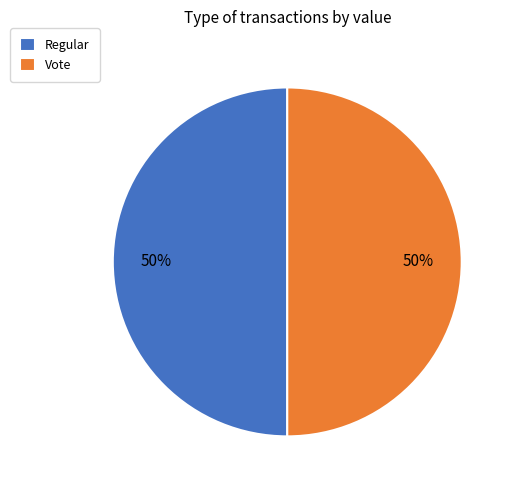

Approximately how many times larger is the value at Vote compared to Regular?

1.0